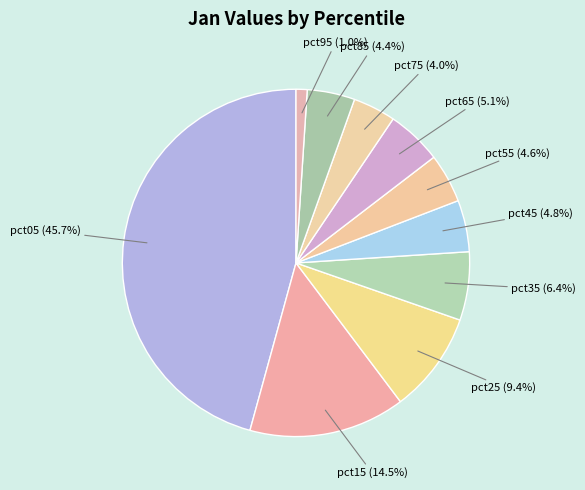

Which slice is the smallest?

pct95